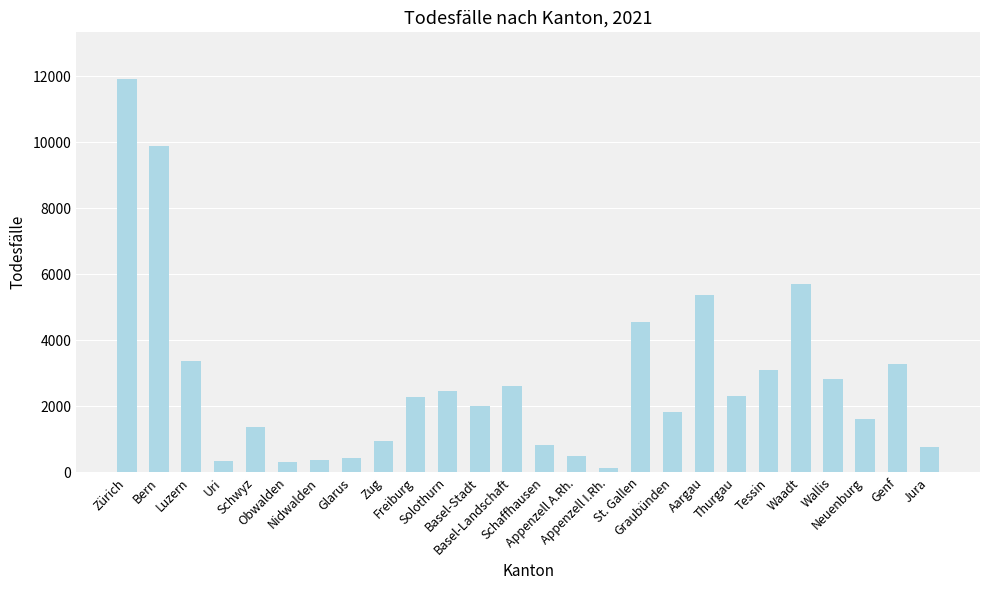

At which label is the value closest to 6021?

Waadt